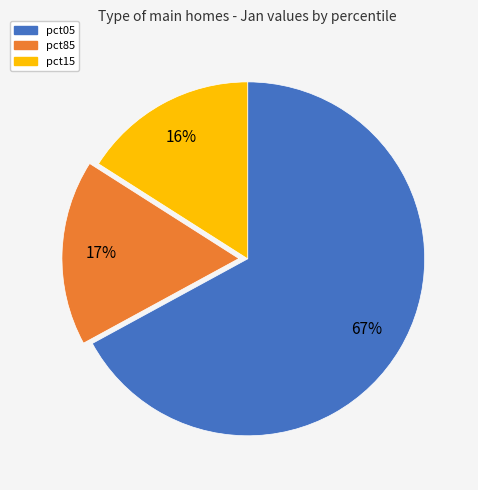

To the nearest percent, what is the difference between the largest and smallest slice percentages?

51%